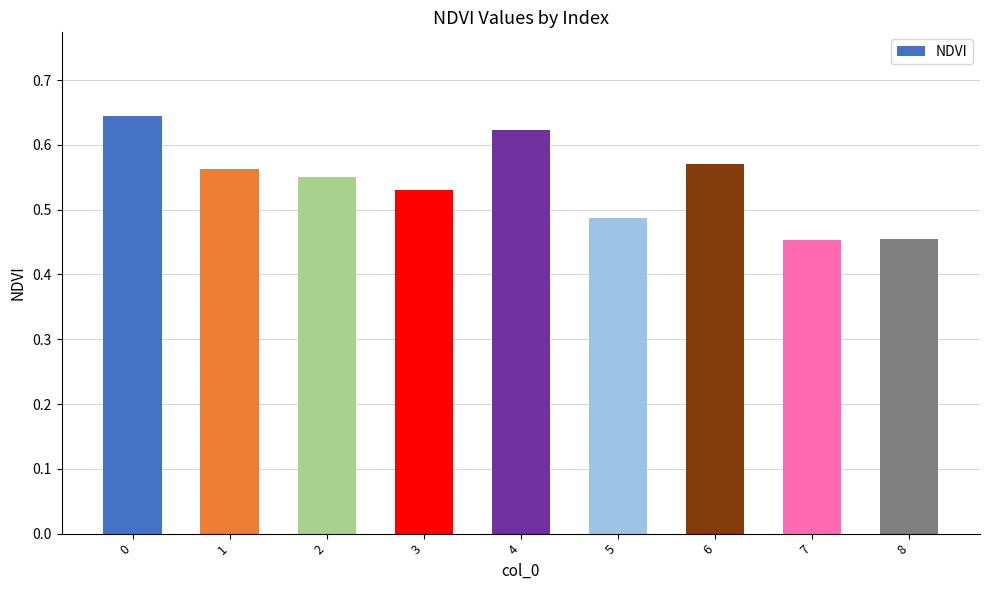

What is the change in value from 3 to 4?

+0.1